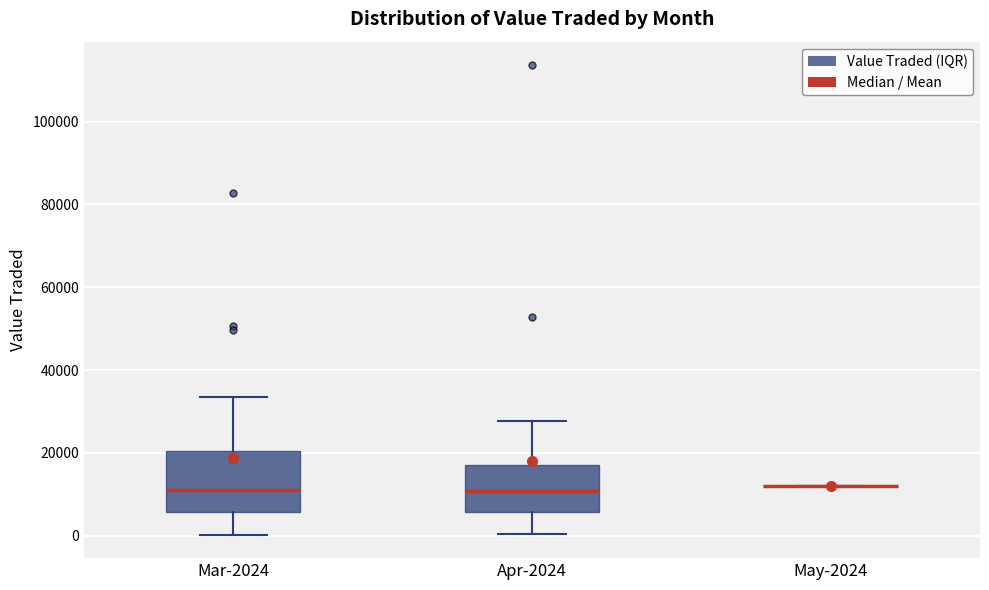

Where is the lower edge of the box for Apr-2024 on the y-axis? The values are not printed on the chart, so give them approximately, as read against the axis.

6000